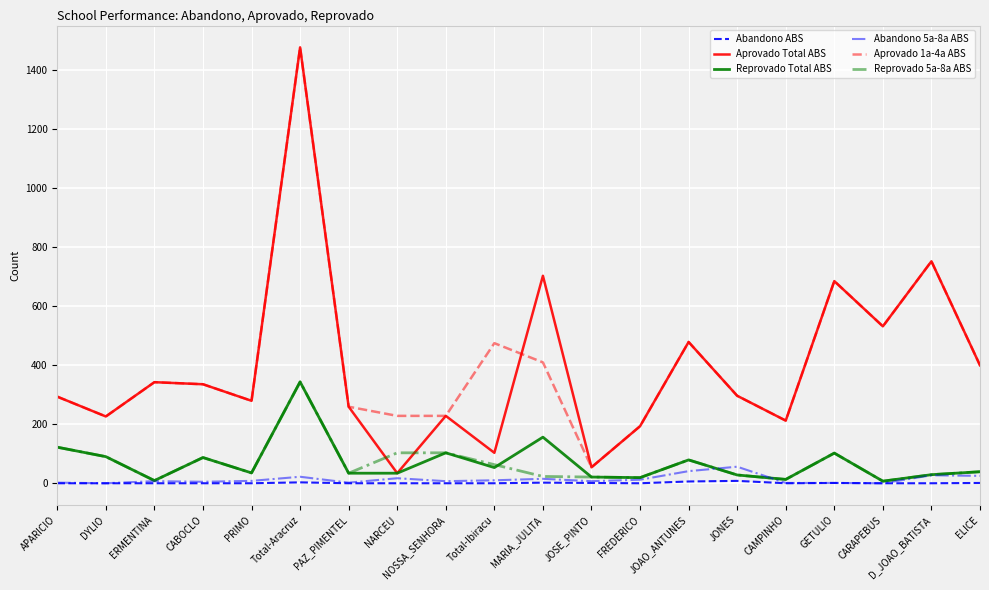

Does the chart have visible grid lines?

Yes